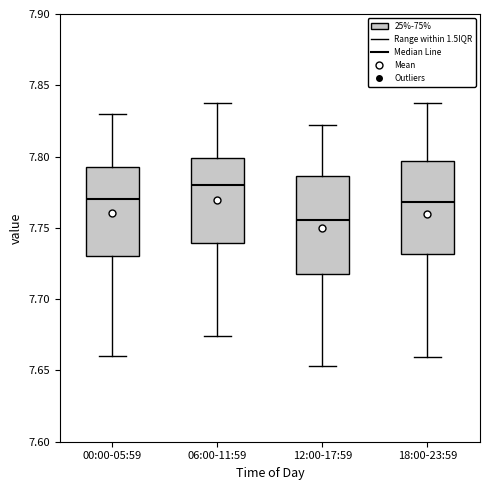

Reading left to right, read every box against the y-axis: the position of its median line, the range the box covers, and the ends of its whiskers. The values are not printed on the chart, so give them approximately, as read against the axis.

00:00-05:59: median 7.770, box 7.730 to 7.795, whiskers 7.660 to 7.830
06:00-11:59: median 7.780, box 7.740 to 7.800, whiskers 7.675 to 7.840
12:00-17:59: median 7.755, box 7.720 to 7.785, whiskers 7.655 to 7.820
18:00-23:59: median 7.770, box 7.730 to 7.795, whiskers 7.660 to 7.840